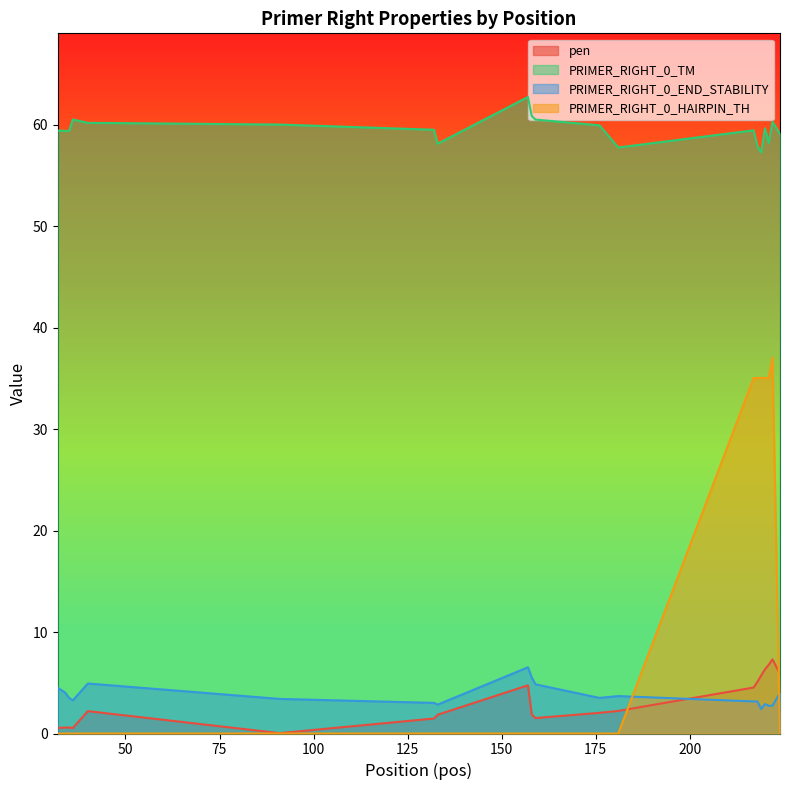

In PRIMER_RIGHT_0_END_STABILITY, how many points are higher than both neighbors (excluding endpoints)?

4